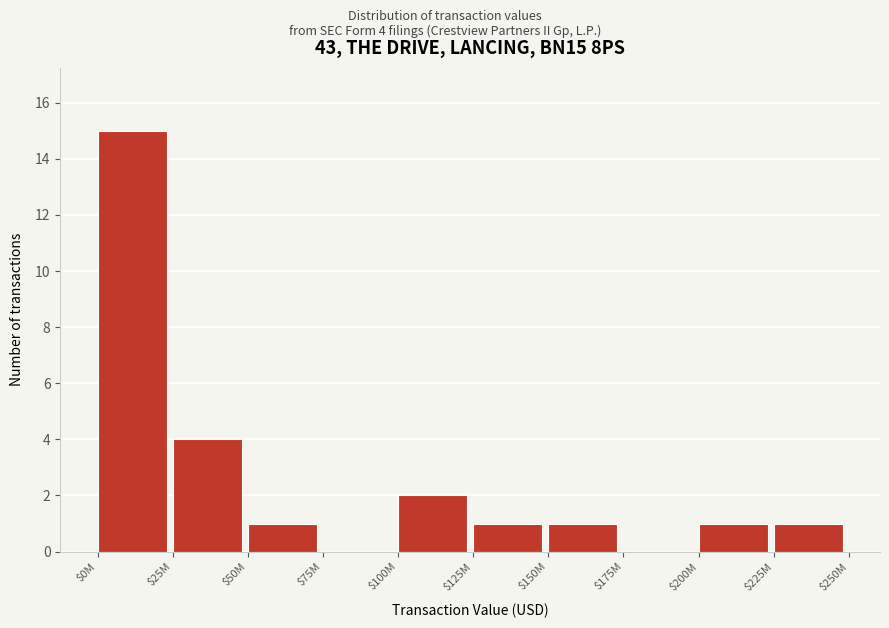

What is the sum of all values?

26